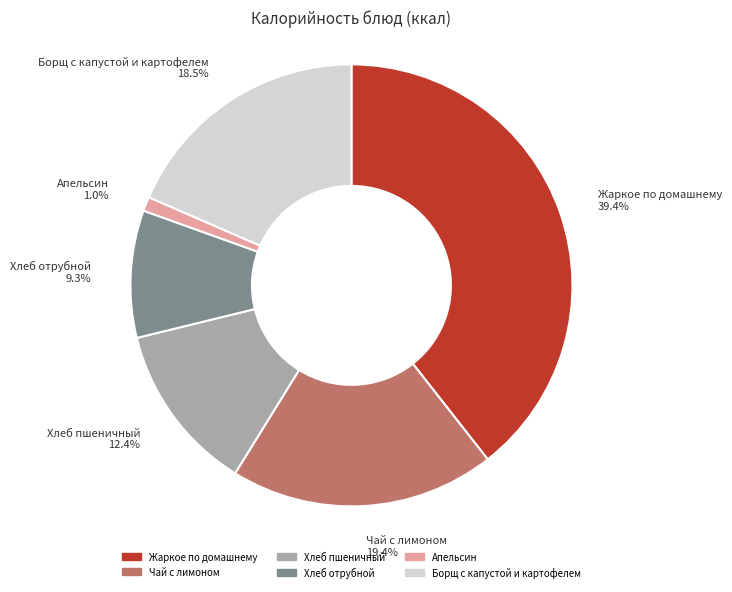

What percentage is the Апельсин slice, to the nearest percent?

1%